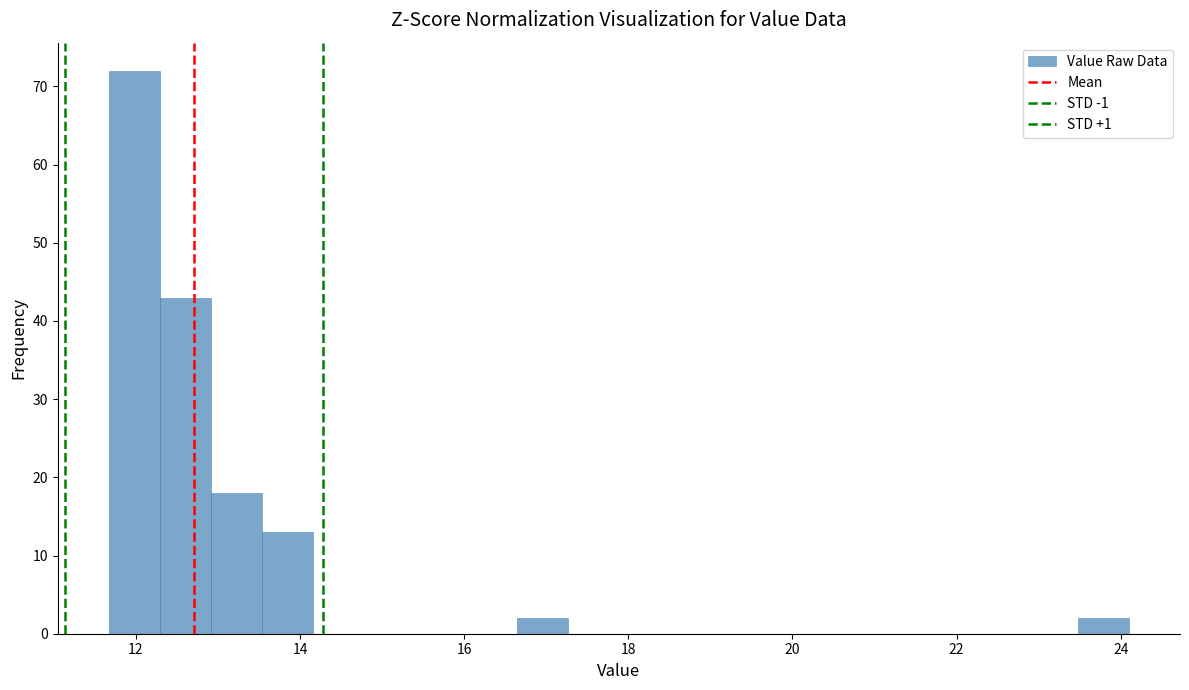

Around what value on the x-axis is the tallest bar? Give the approximate position of its centre, as read against the axis.

12.0